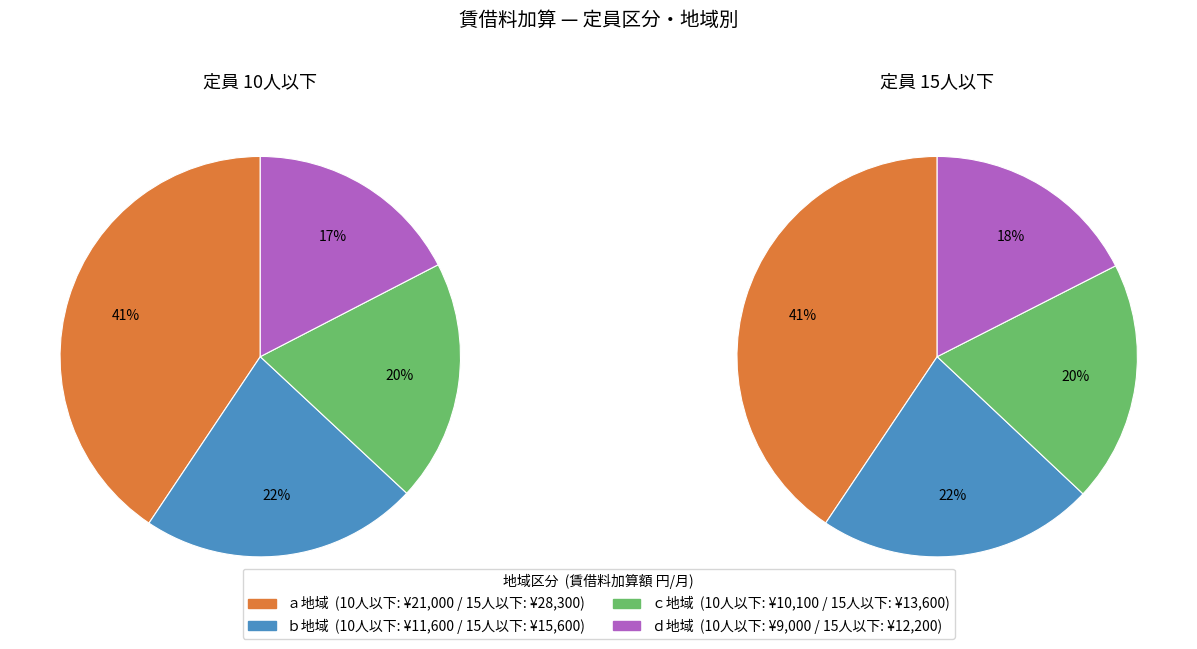

Is there any slice that represents more than half of the pie?

No